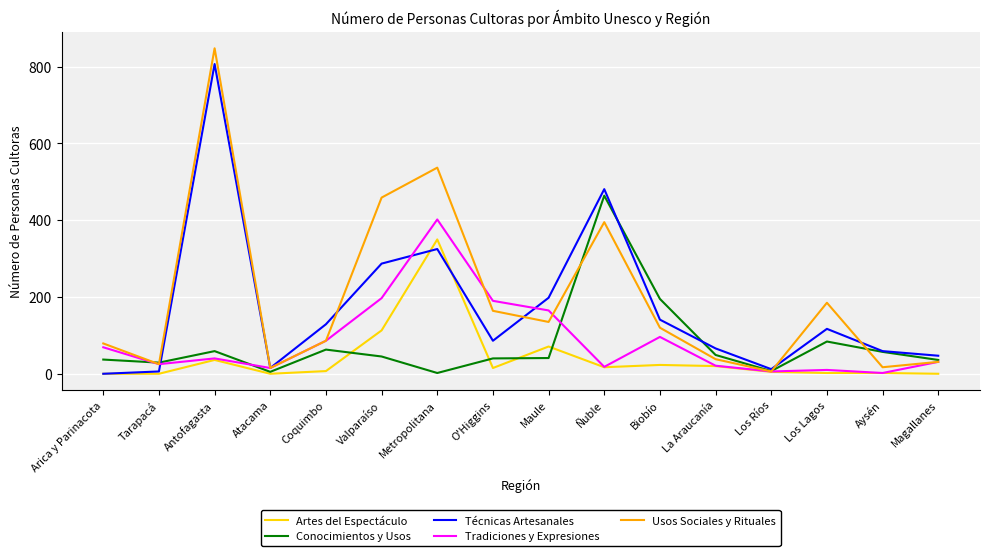

What is the difference between the highest and lowest values at Biobío?

172